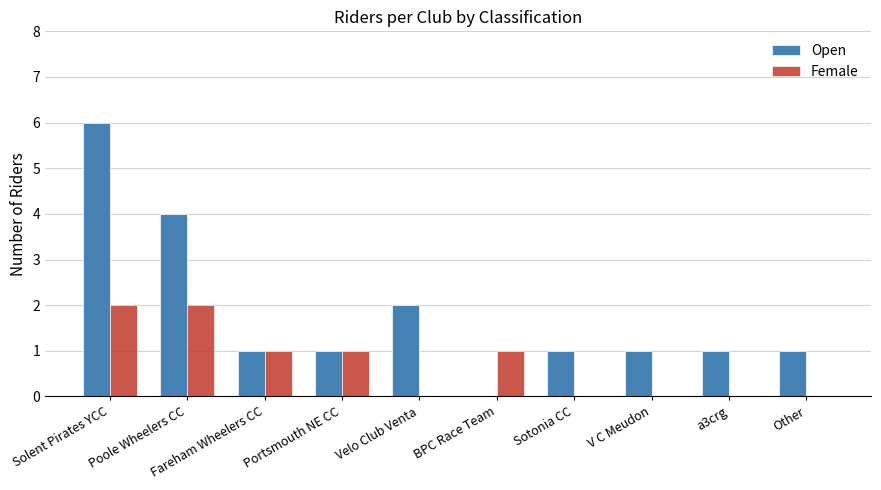

Reading left to right, list all the values displayed in this chart.

Open: Solent Pirates YCC=6	Poole Wheelers CC=4	Fareham Wheelers CC=1	Portsmouth NE CC=1	Velo Club Venta=2	BPC Race Team=0	Sotonia CC=1	V C Meudon=1	a3crg=1	Other=1
Female: Solent Pirates YCC=2	Poole Wheelers CC=2	Fareham Wheelers CC=1	Portsmouth NE CC=1	Velo Club Venta=0	BPC Race Team=1	Sotonia CC=0	V C Meudon=0	a3crg=0	Other=0